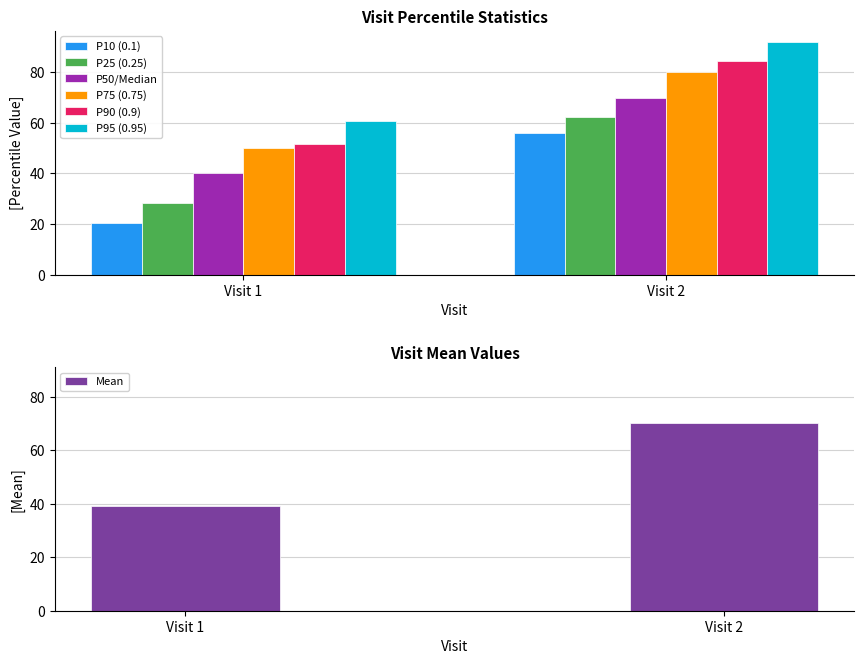

Which category has the lowest value in the P50/Median series?

Visit 1